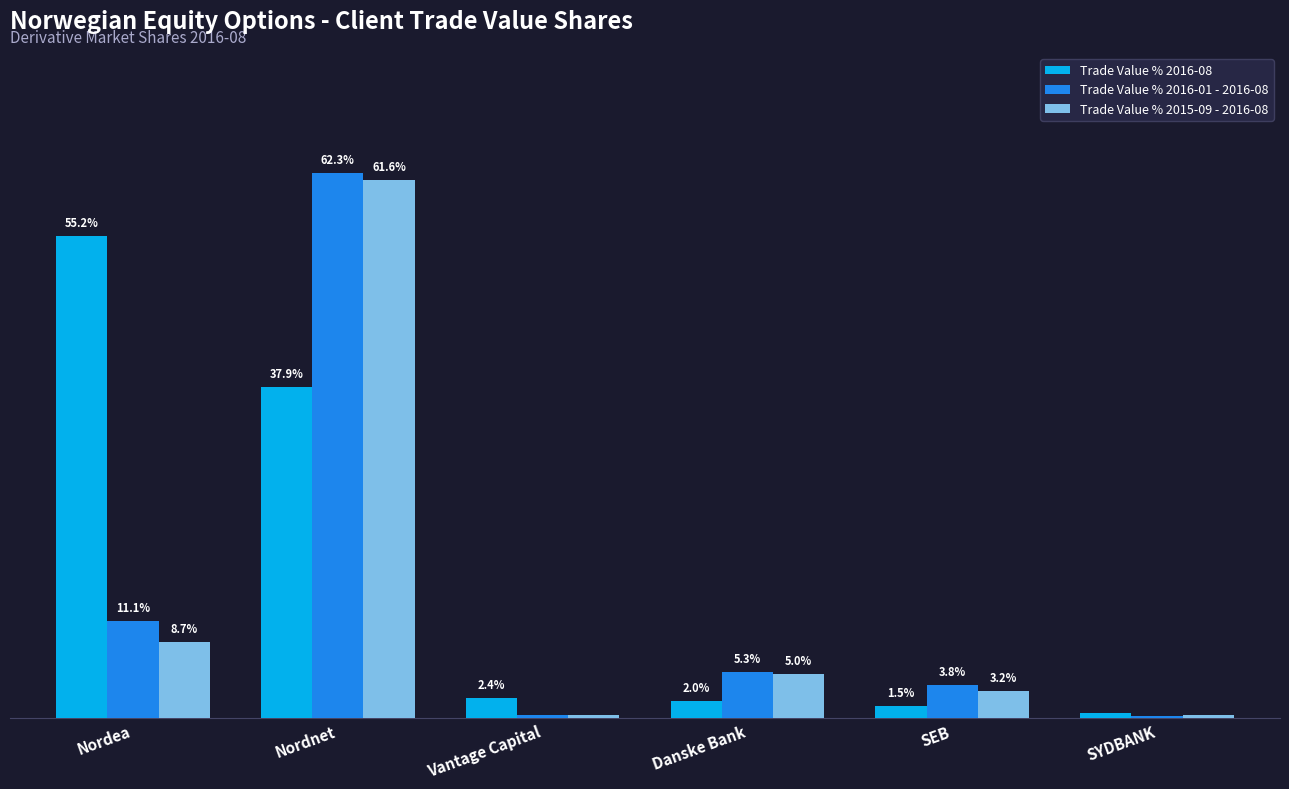

Are the bars grouped side by side (vs. stacked)?

Yes